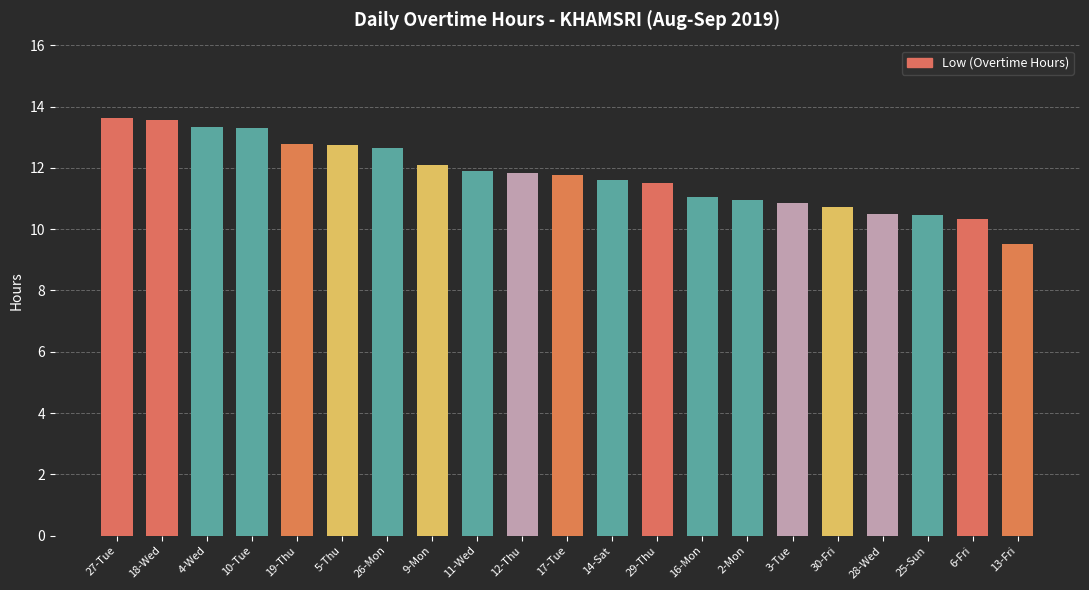

The chart shows a value of 17.4 at 19-Thu. True or false?

False